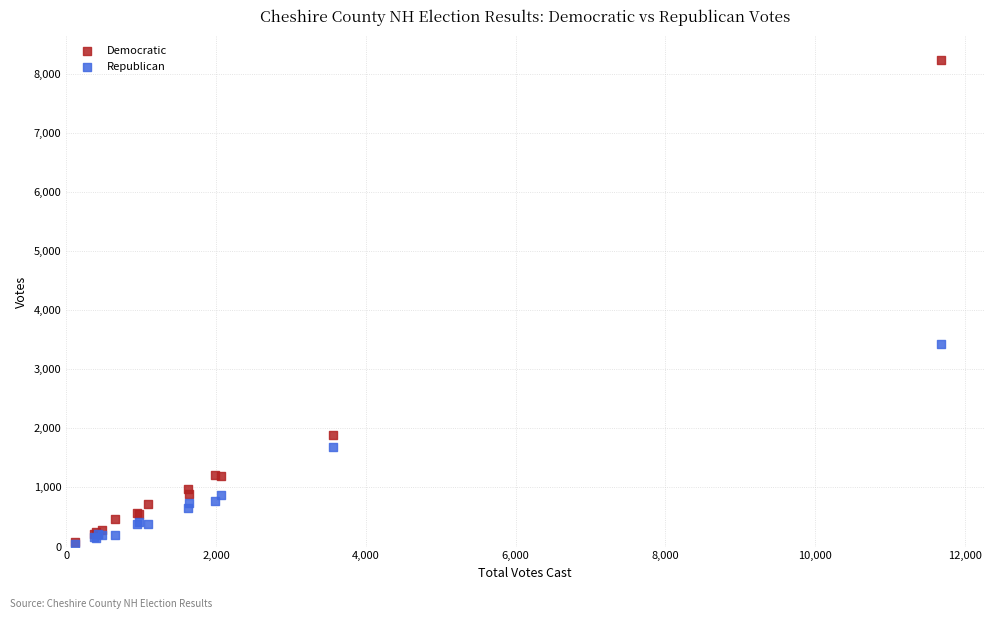

What are all the series names shown in the legend?

Democratic, Republican